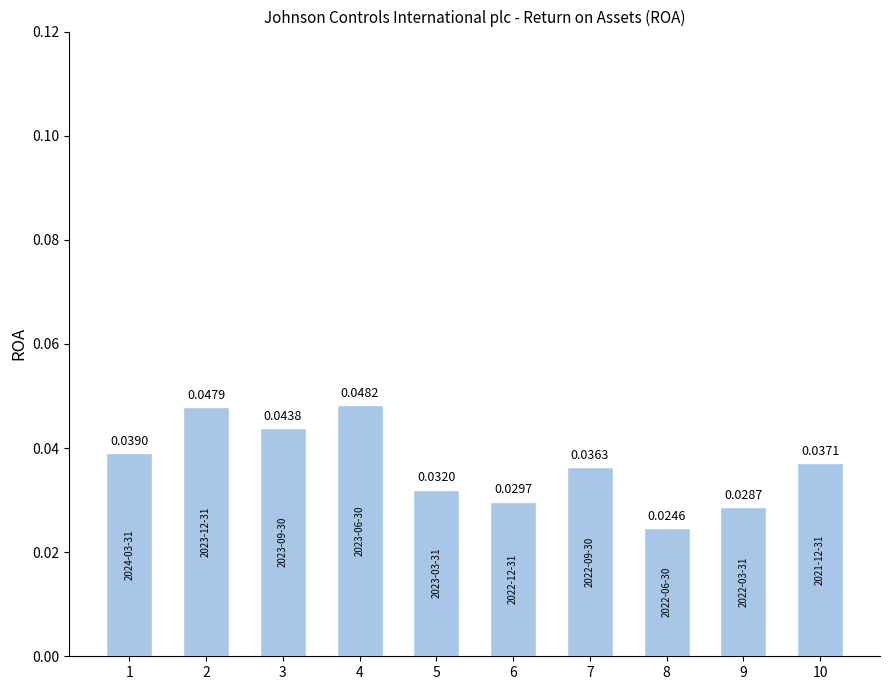

Rank the categories by value from highest to lowest.

4, 2, 3, 1, 10, 7, 5, 6, 9, 8